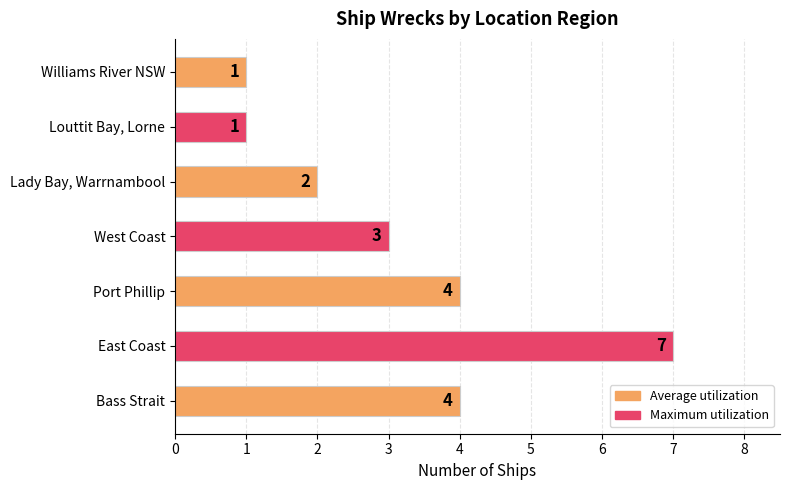

What is the sum of the values at Port Phillip and Lady Bay, Warrnambool?

6